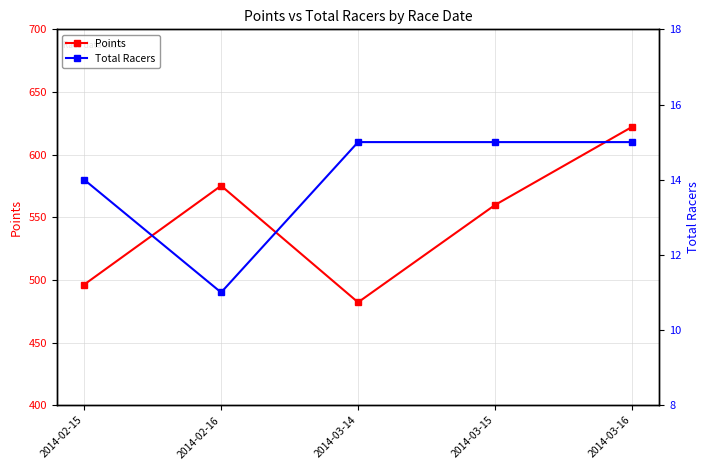

Where is Total Racers nearest to the value 13?

2014-02-15